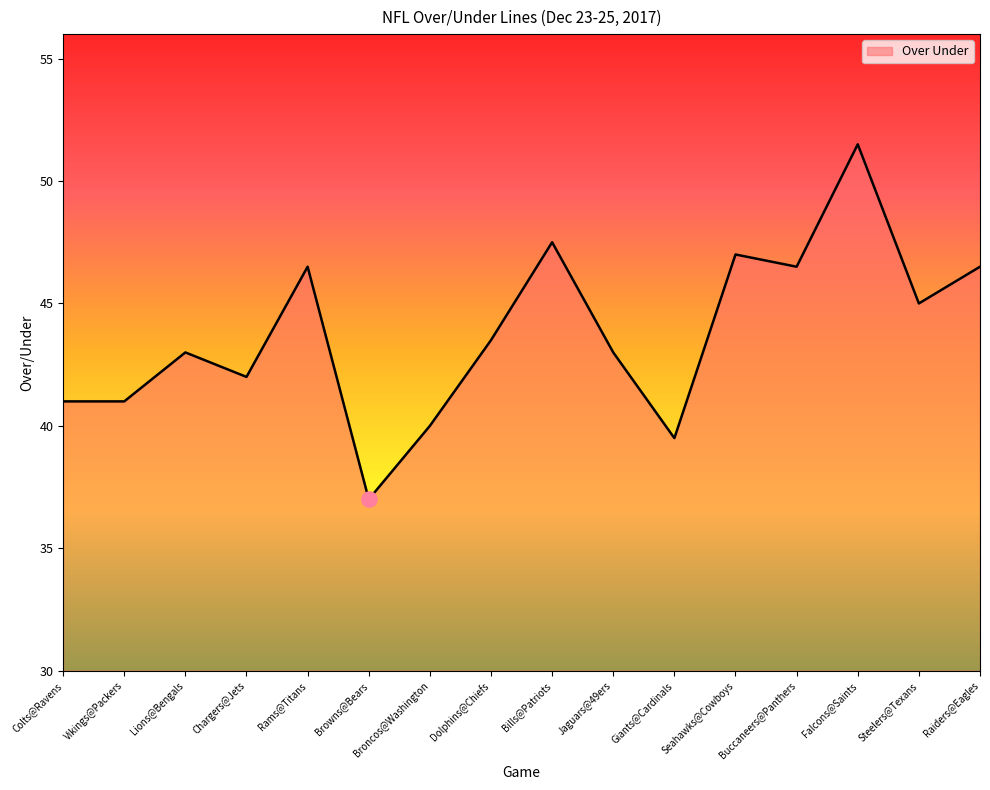

Between Chargers@Jets and Falcons@Saints, which is larger?

Falcons@Saints